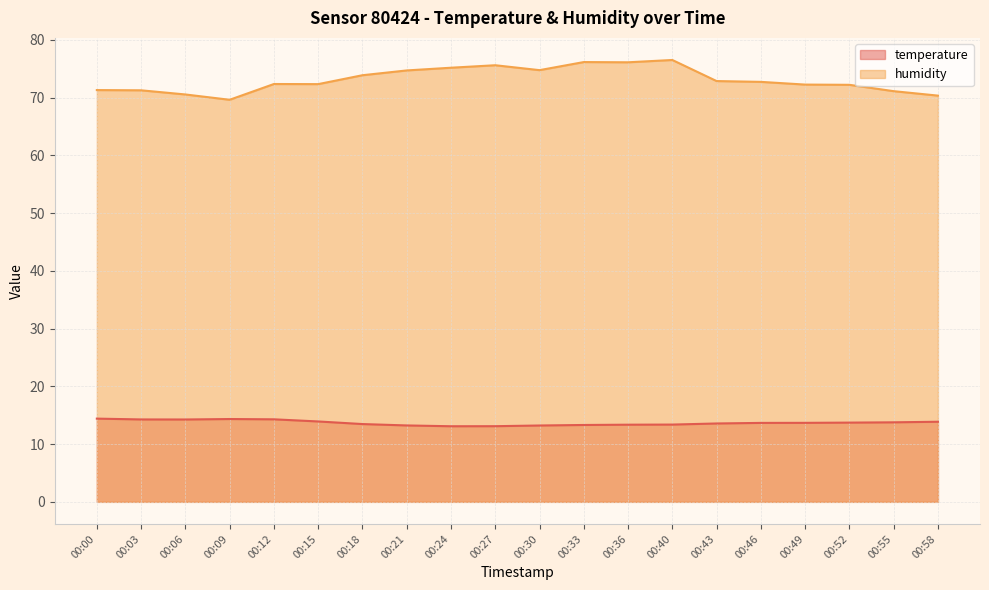

How many interior local valleys does the temperature series have?

2